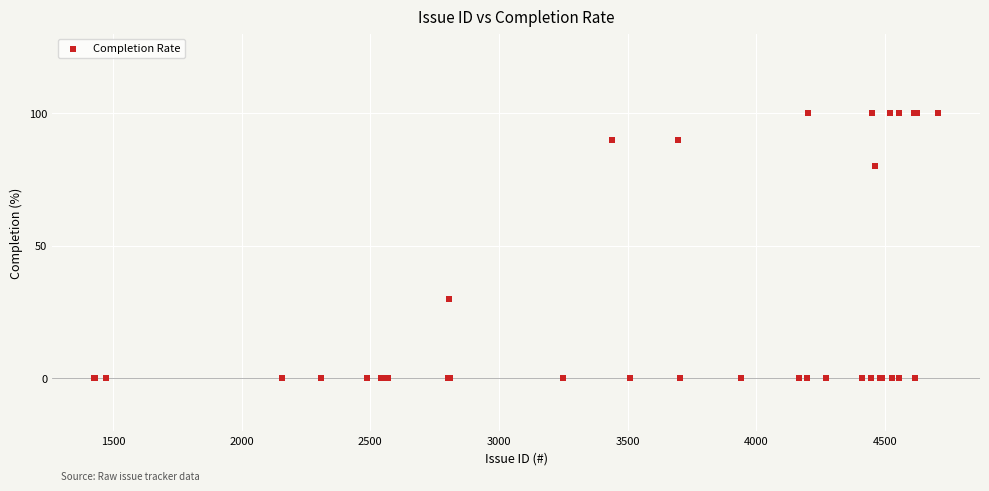

What Y value in the scatter plot is closest to 50?

30